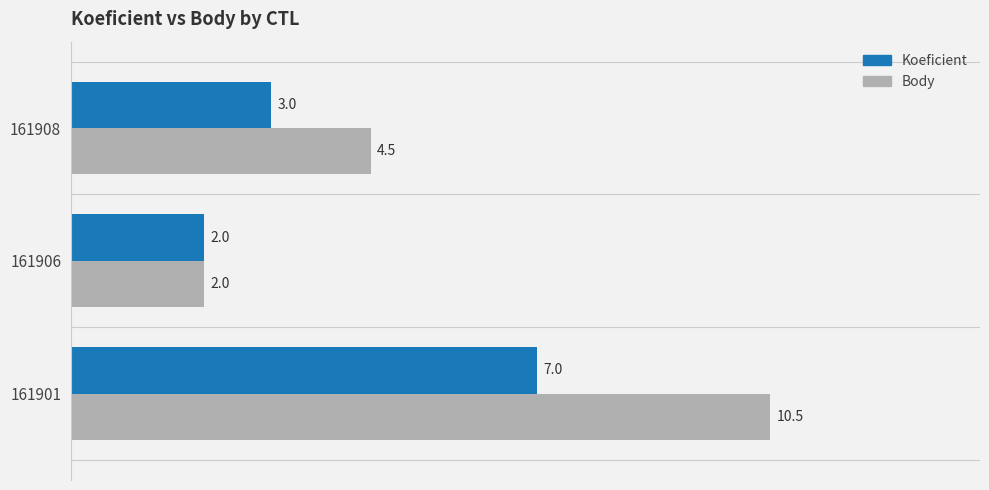

How many values in the Body series exceed 4?

2